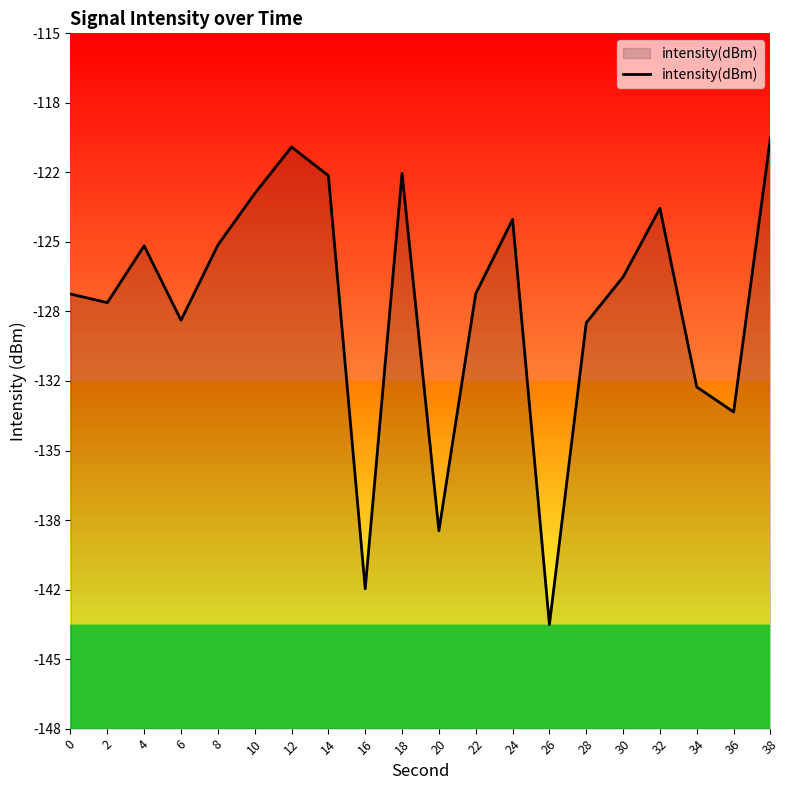

How many interior local valleys (lower than both neighbors) does the data have?

6